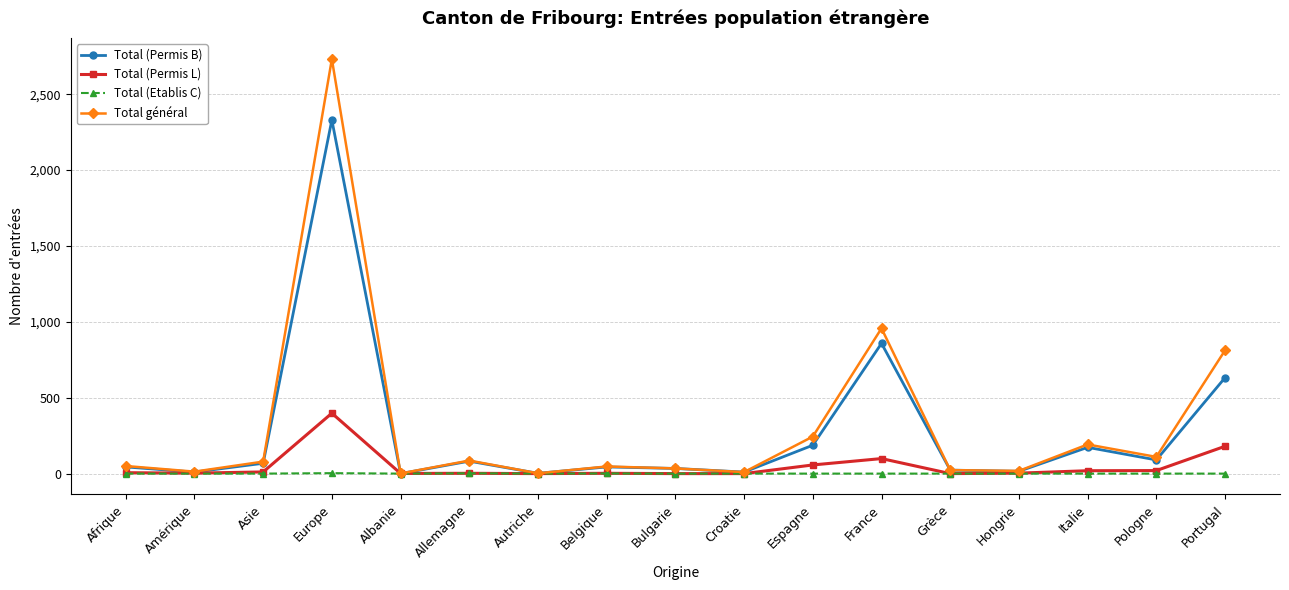

What is the spread (max minus min) of values at Croatie?

10